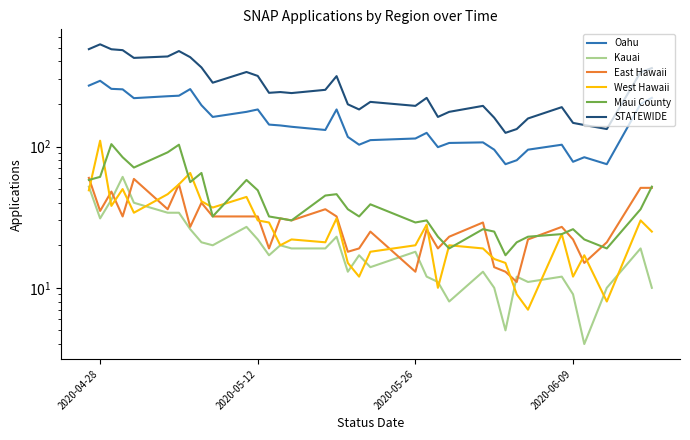

True or false: Maui County and Oahu intersect in this chart.

False